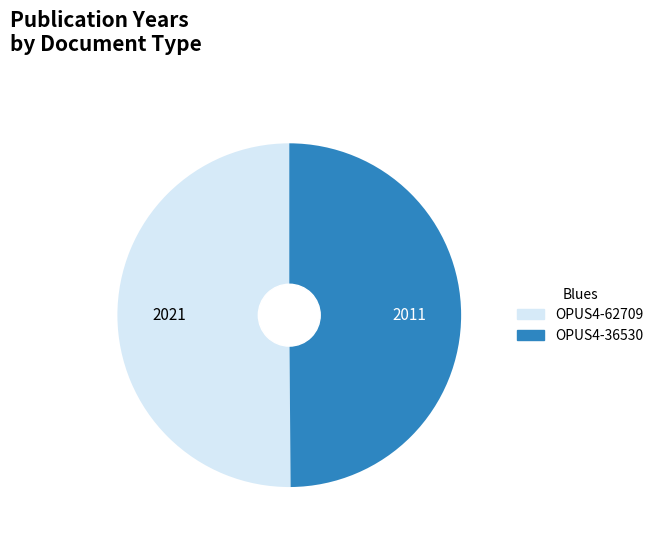

The OPUS4-62709 slice represents 58% of the pie. True or false?

False